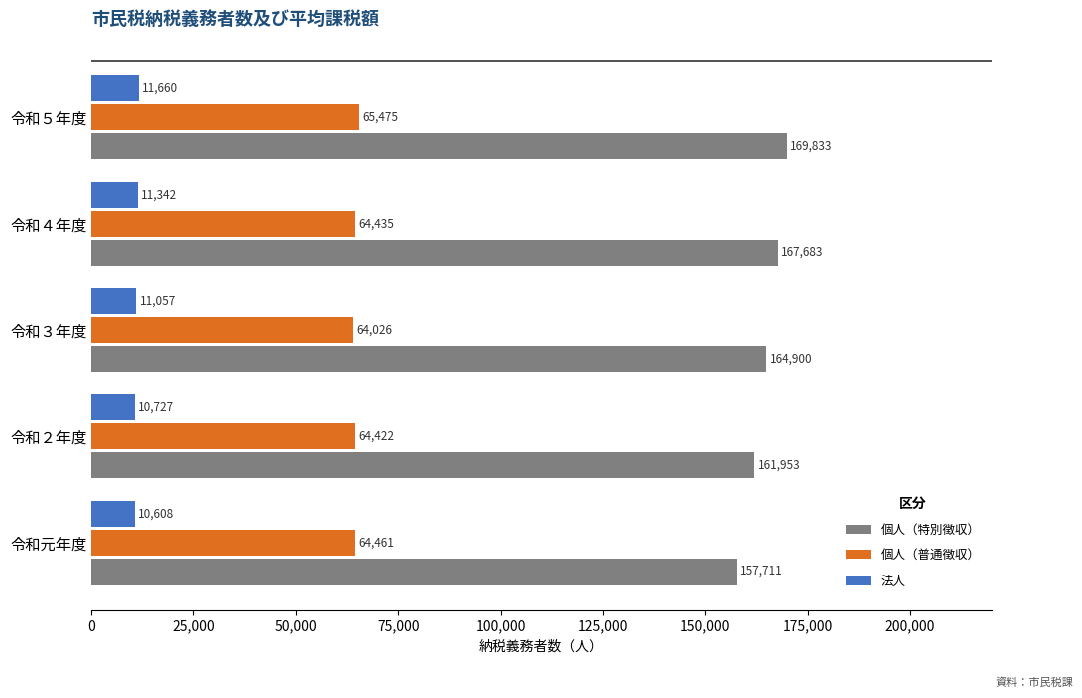

How many data points in 法人 are less than 11057?

2